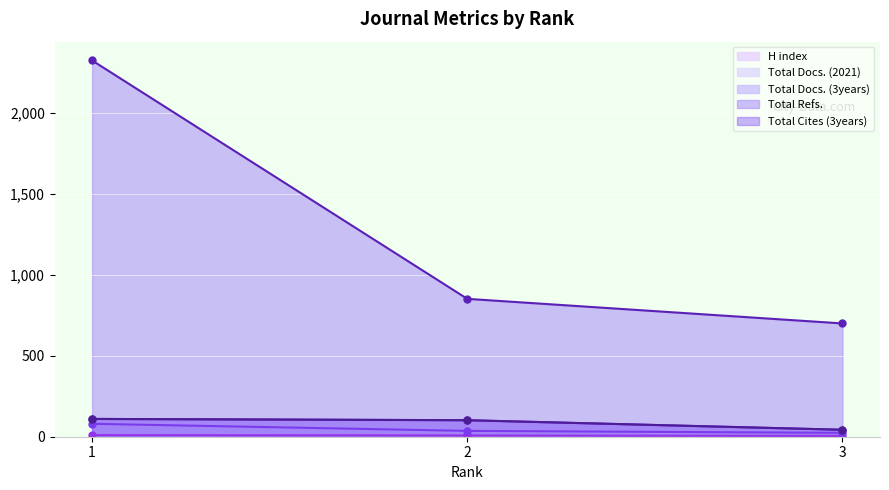

Rank the series at 1 from highest to lowest value.

Total Refs., Total Docs. (3years), Total Cites (3years), Total Docs. (2021), H index